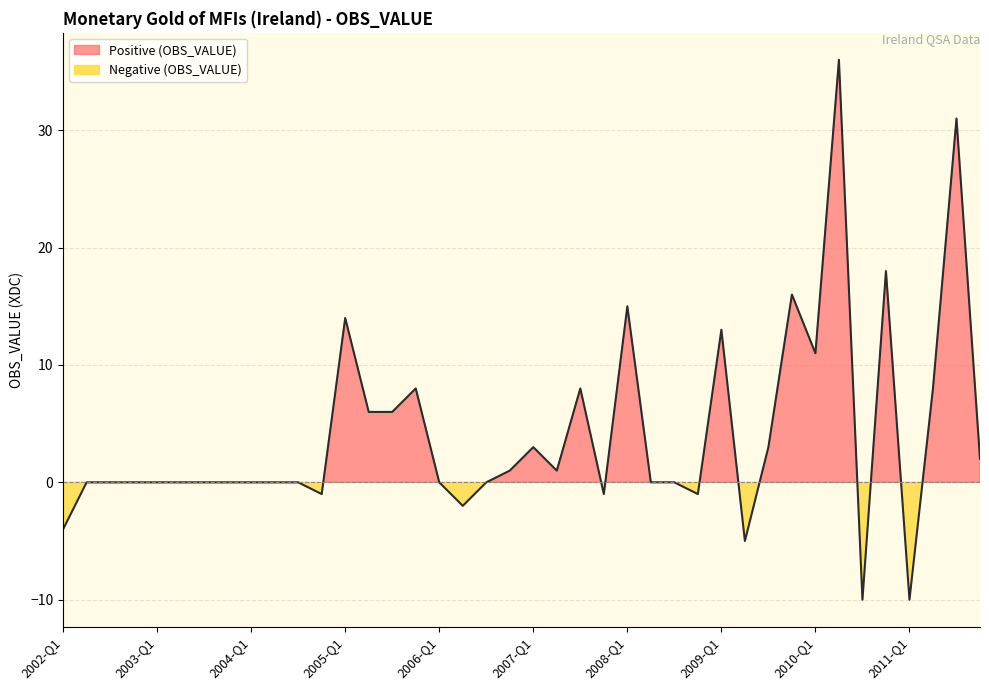

Between 2004-Q3 and 2009-Q3, which is larger?

2009-Q3